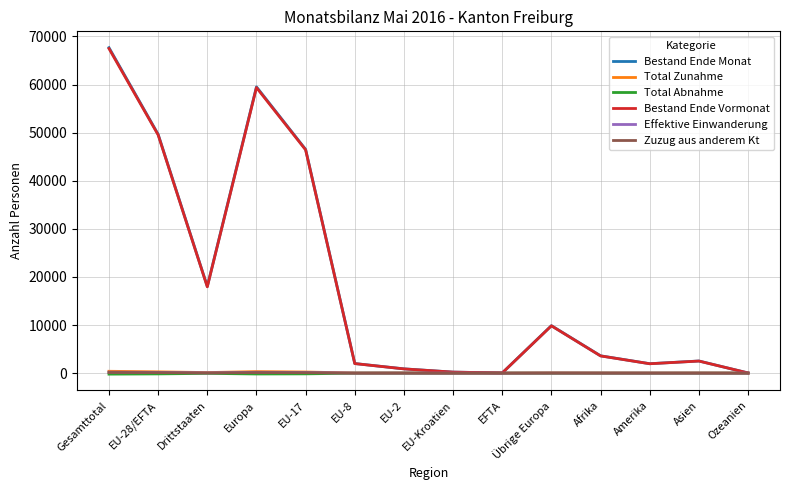

At which label is Bestand Ende Vormonat closest to 33761?

EU-17